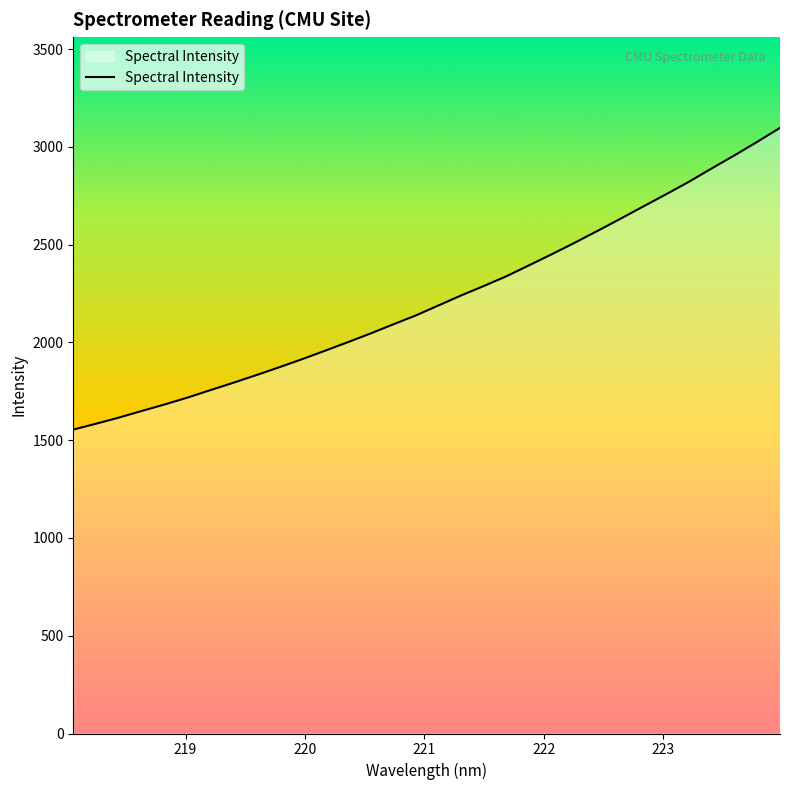

What is the maximum value shown in the chart?

3096.7